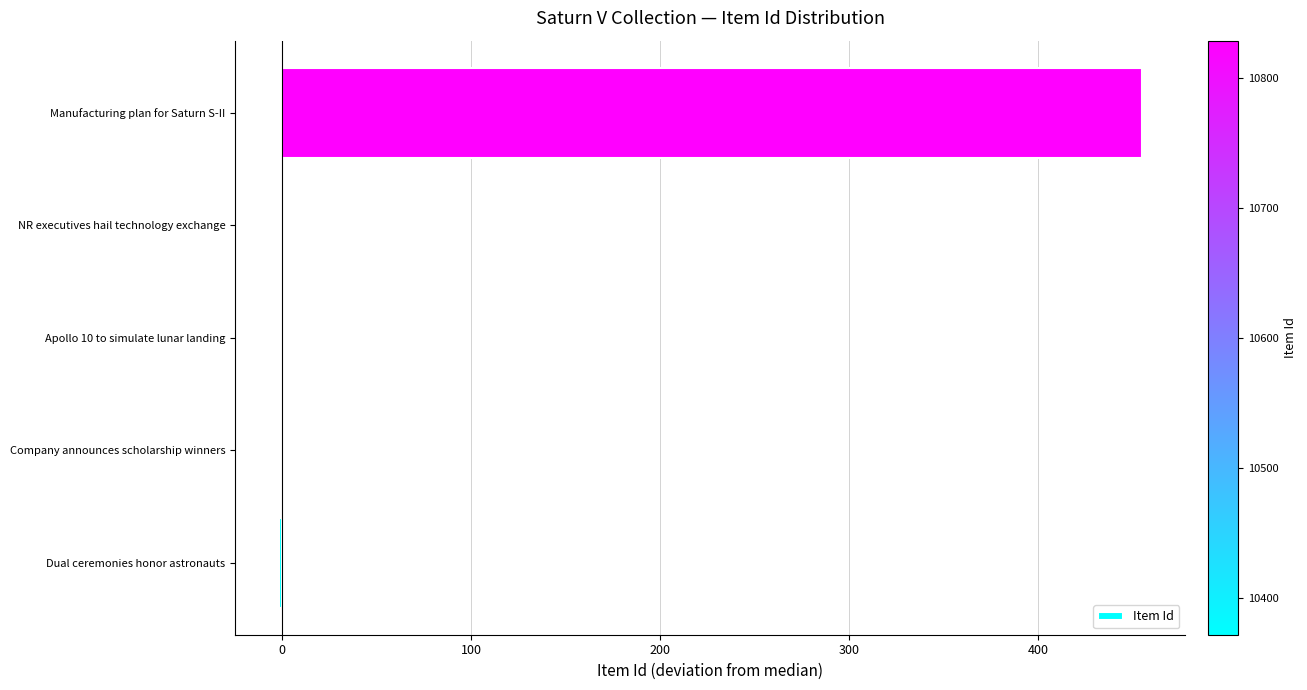

Between Manufacturing plan for Saturn S-II and Company announces scholarship winners, which is larger?

Manufacturing plan for Saturn S-II